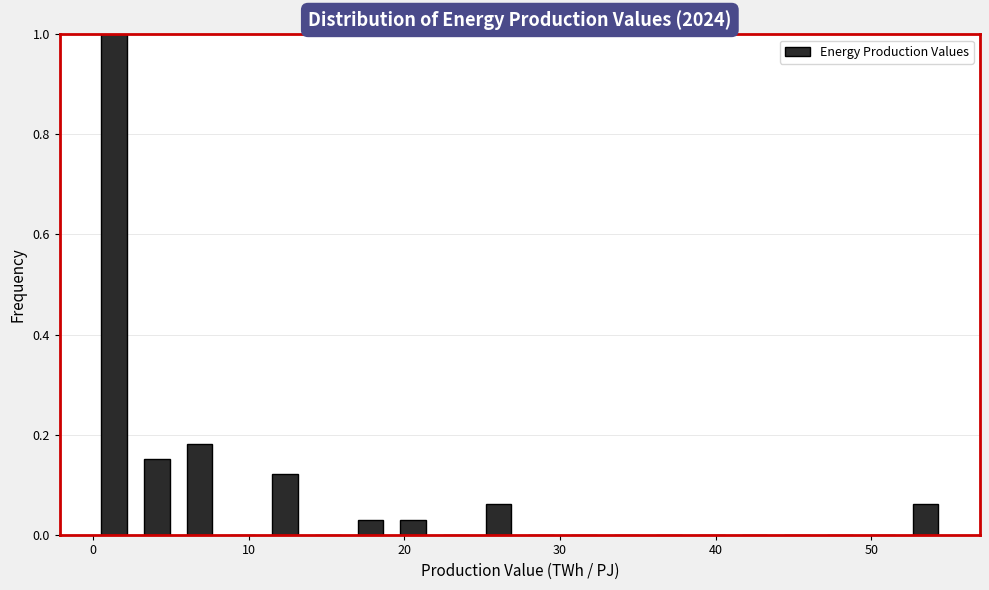

Around what value on the x-axis is the tallest bar? Give the approximate position of its centre, as read against the axis.

1